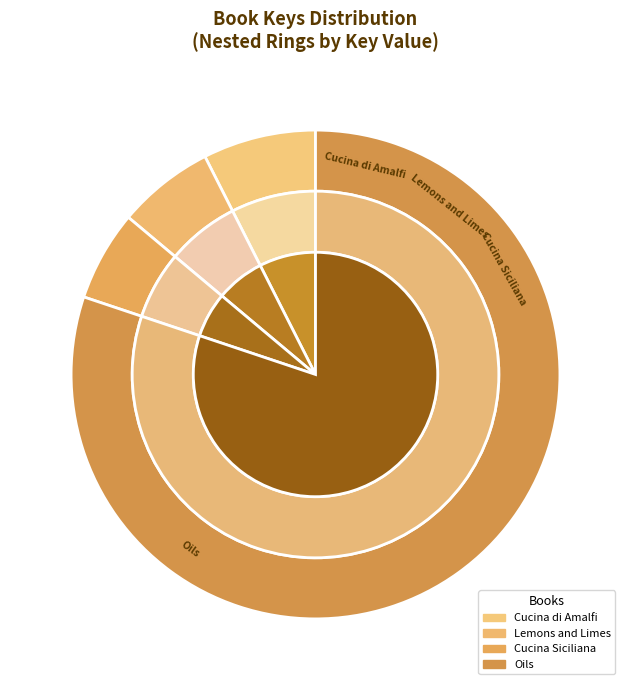

True or false: Oils accounts for 68% of the total.

False